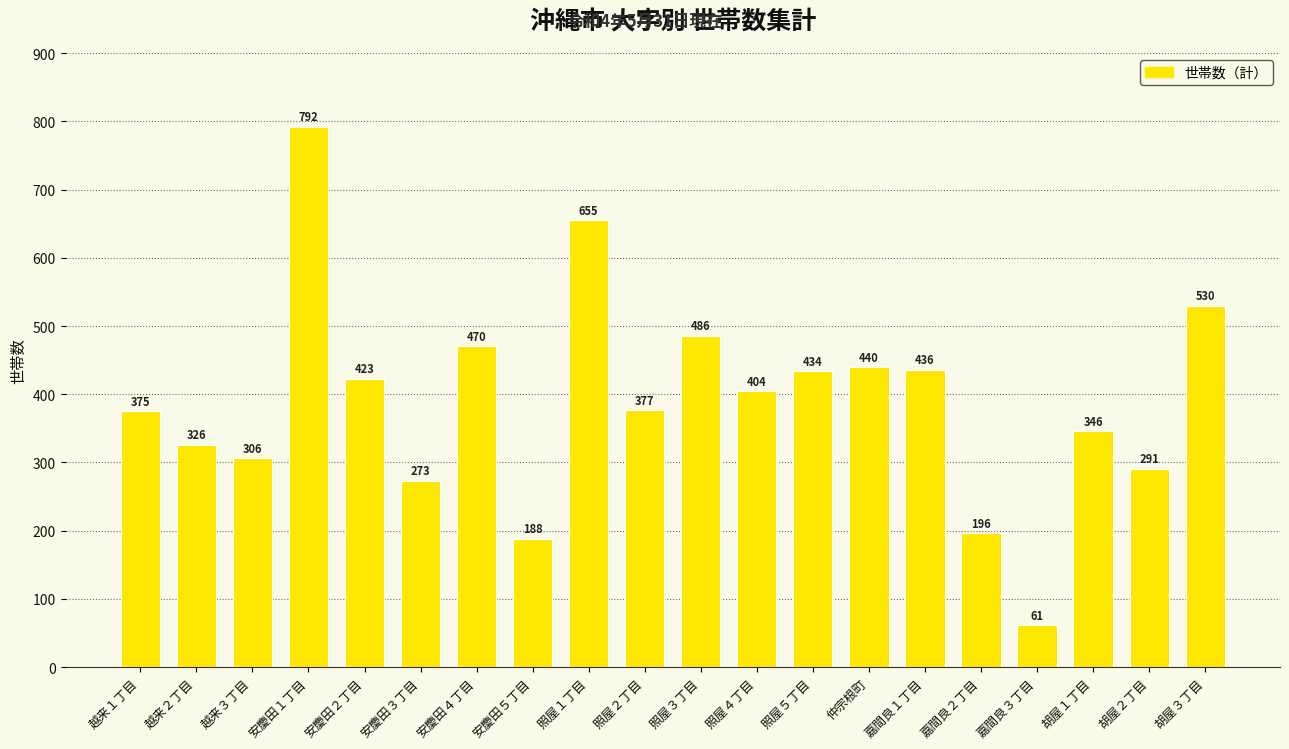

How many data points does each series have?

20